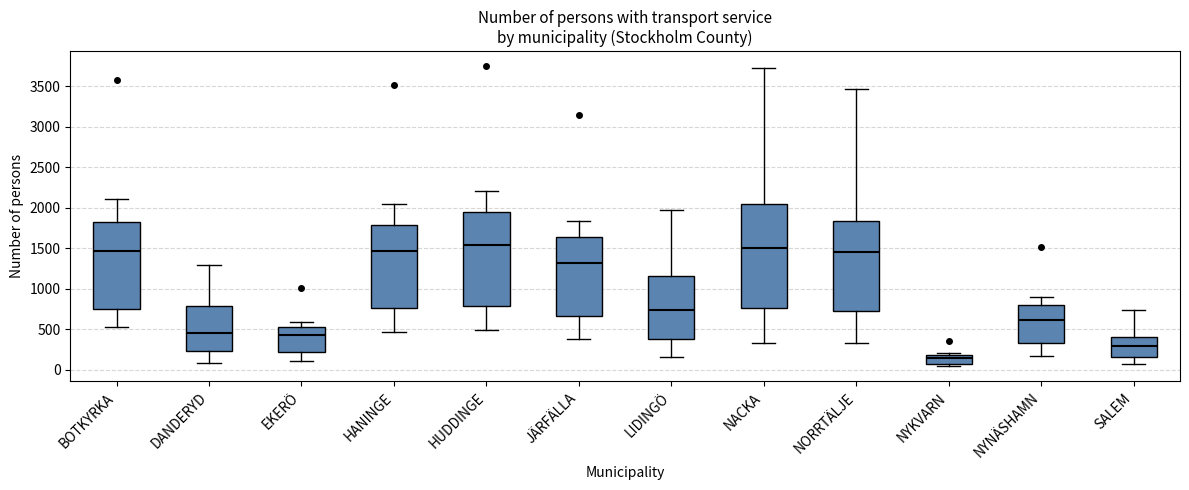

Reading left to right, transcribe this box plot: for each box, give where its median line is, the range the box spans, and where its two whiskers end, as read against the y-axis. The values are not printed on the chart, so give them approximately, as read against the axis.

BOTKYRKA: median 1450, box 750 to 1850, whiskers 550 to 2100
DANDERYD: median 450, box 250 to 800, whiskers 100 to 1300
EKERÖ: median 450, box 200 to 500, whiskers 100 to 600
HANINGE: median 1450, box 750 to 1800, whiskers 450 to 2050
HUDDINGE: median 1550, box 800 to 1950, whiskers 500 to 2200
JÄRFÄLLA: median 1300, box 650 to 1650, whiskers 400 to 1850
LIDINGÖ: median 750, box 350 to 1150, whiskers 150 to 1950
NACKA: median 1500, box 750 to 2050, whiskers 350 to 3750
NORRTÄLJE: median 1450, box 750 to 1850, whiskers 350 to 3450
NYKVARN: median 150, box 100 to 200, whiskers 50 to 200 (just above the box's upper edge)
NYNÄSHAMN: median 600, box 350 to 800, whiskers 150 to 900
SALEM: median 300, box 150 to 400, whiskers 50 to 750